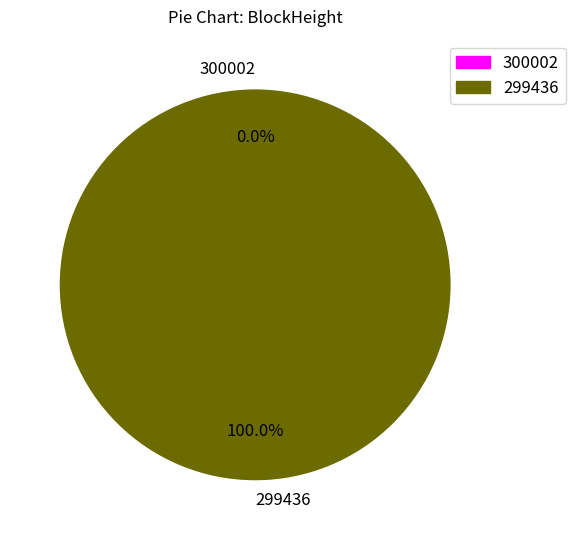

To the nearest percent, what is the average slice percentage?

50%